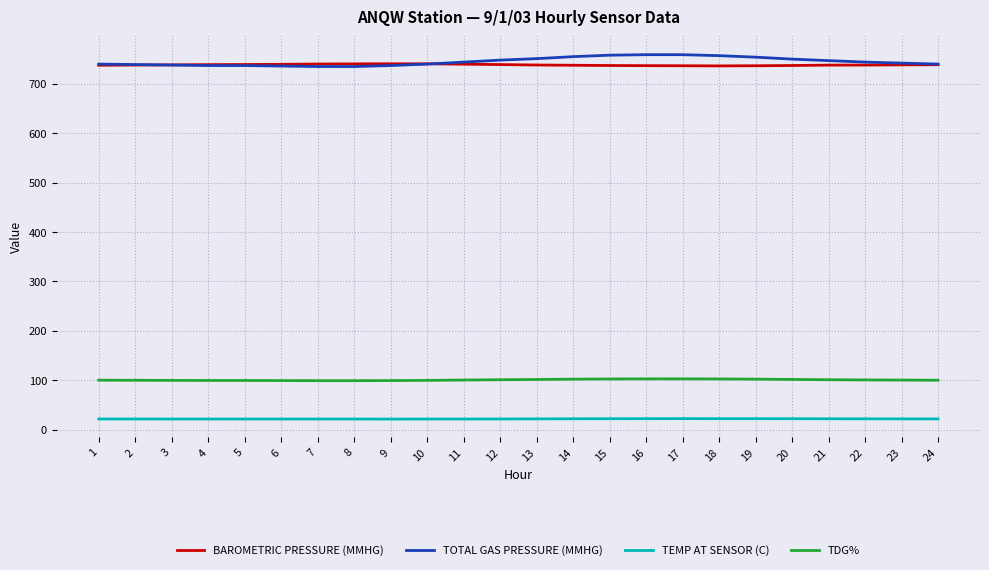

What is the sum of the TDG% values at 11 and 7?

199.9